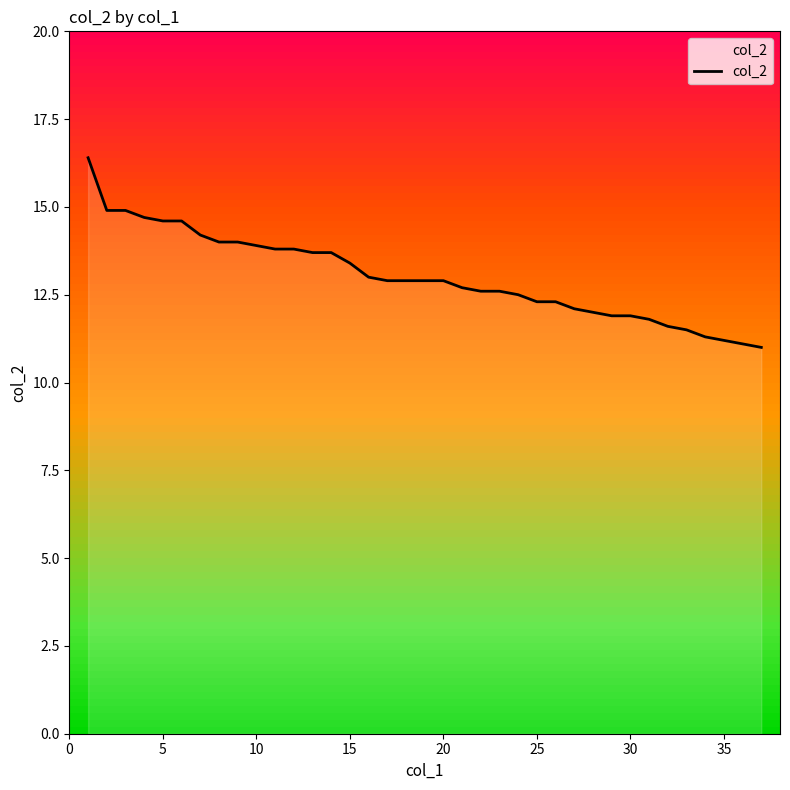

What is the difference between the maximum and minimum values?

5.4